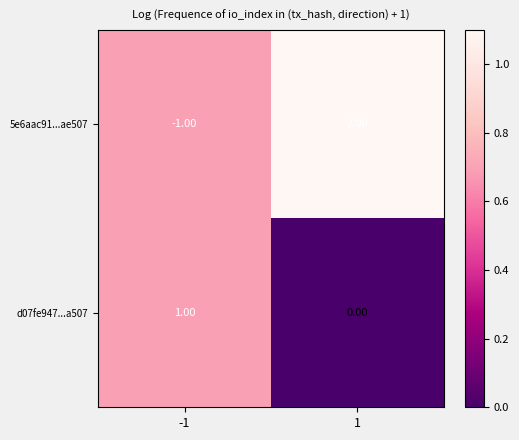

Is the value of d07fe947...a507 at -1 greater than the value of 5e6aac91...ae507 at -1?

Yes